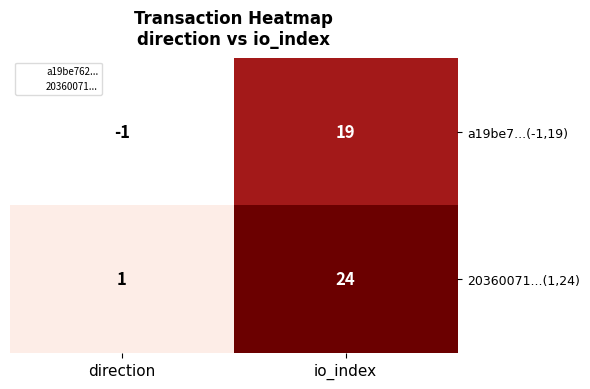

The value of a19be7...(-1,19) at io_index is 19. True or false?

True